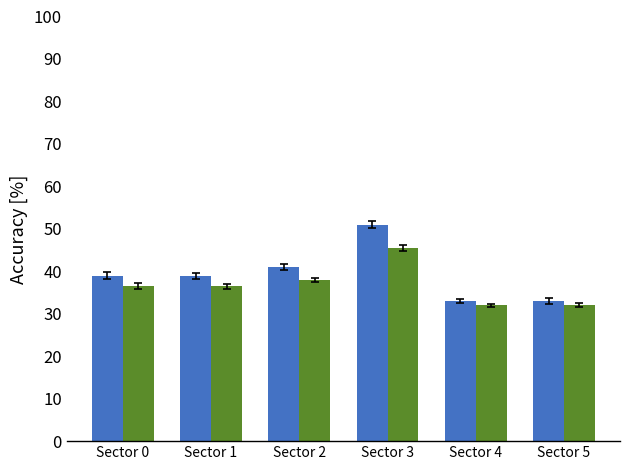

What is the total value across all series at Sector 0?

75.5